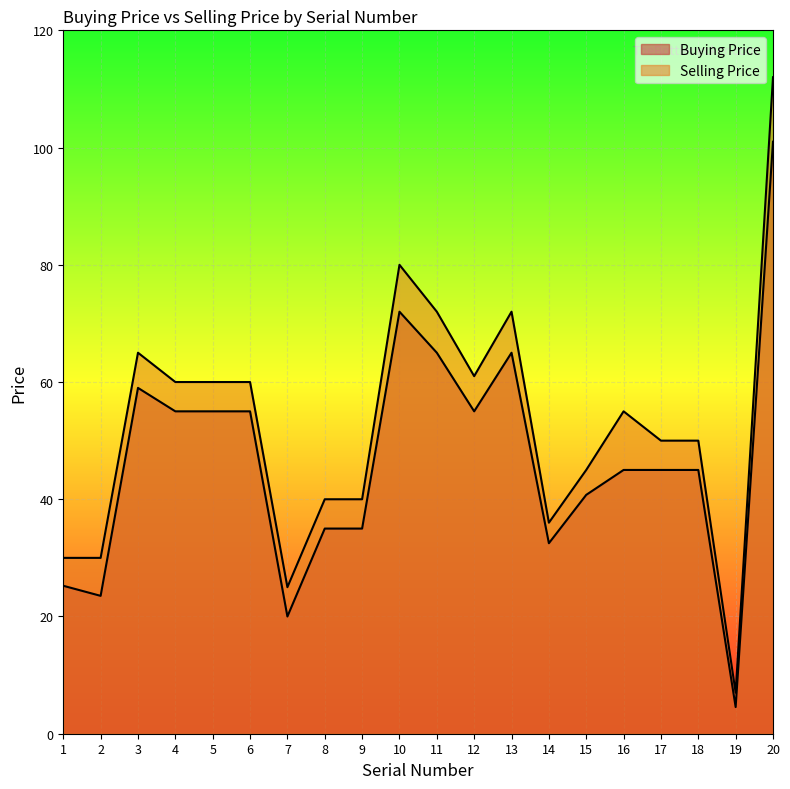

Count the number of data series in this chart.

2